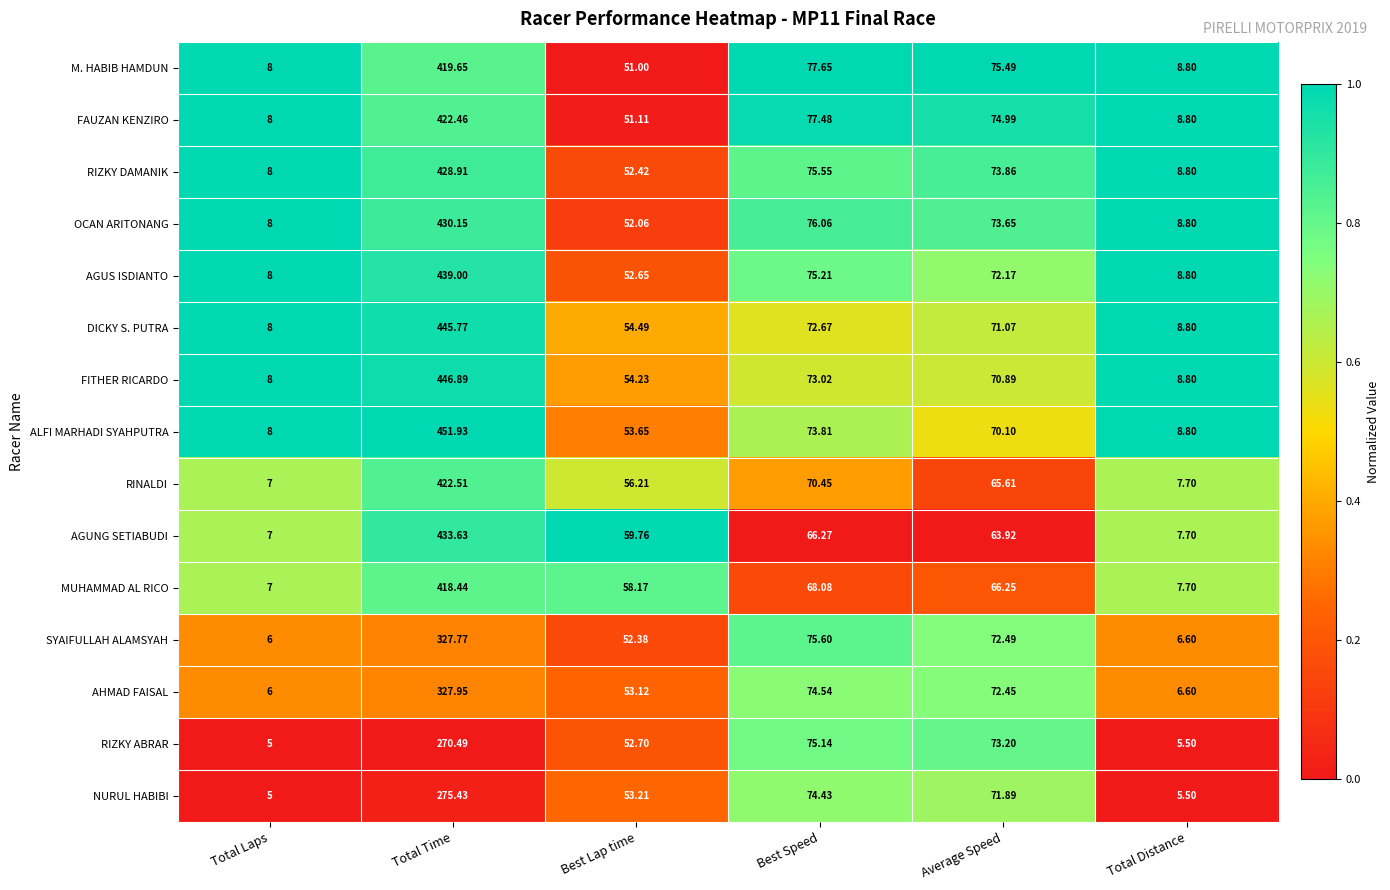

At which category is the sum across all series the highest?

Total Time